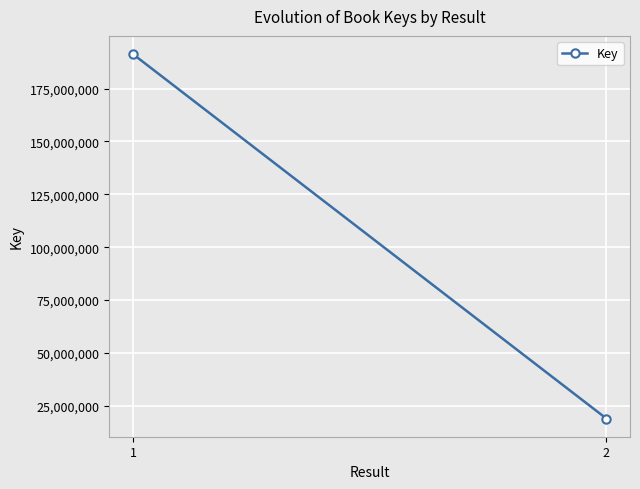

Reading left to right, transcribe all the data shown in this chart.

191315870	19001655